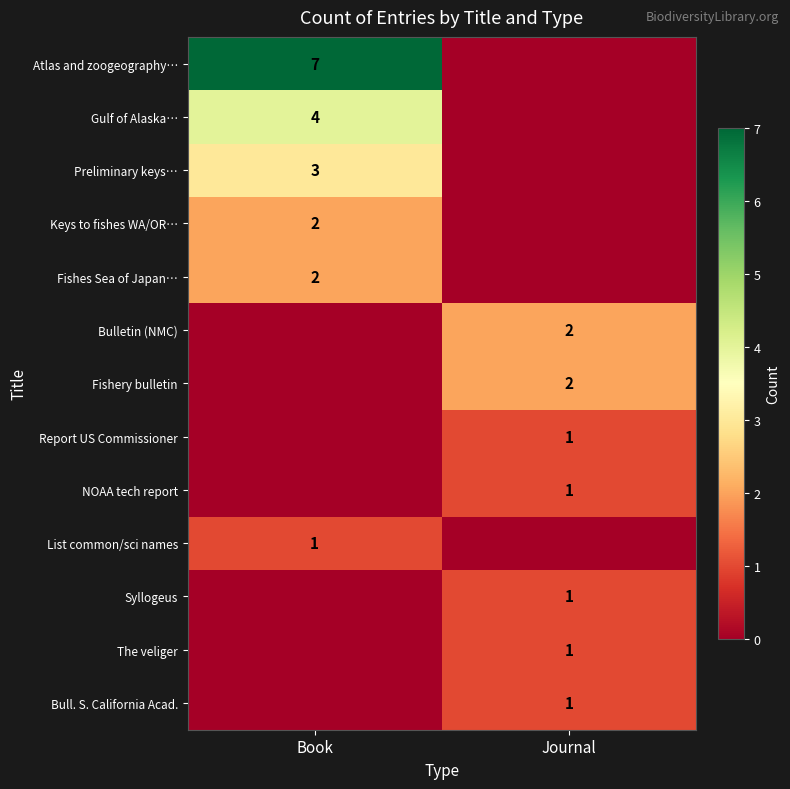

Is it true that Fishes Sea of Japan… equals 2 at Book?

True